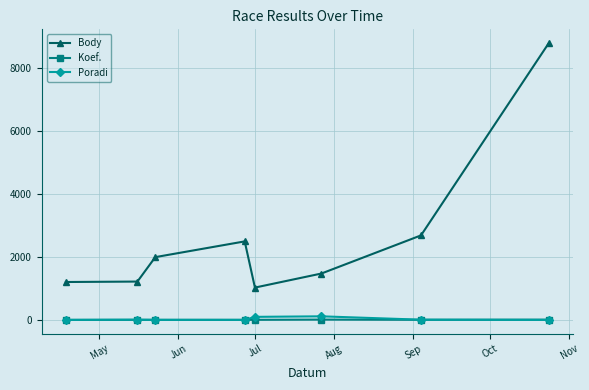

Which series has the widest spread of values?

Body